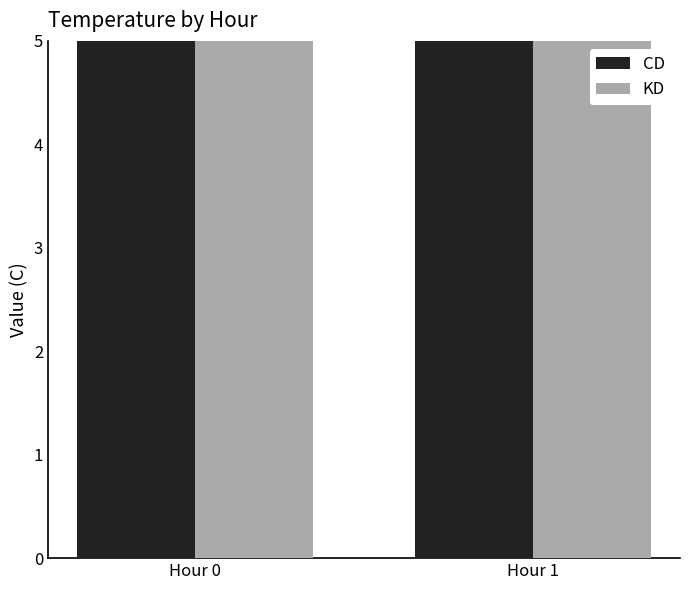

Reading left to right, transcribe all the data shown in this chart.

CD: Hour 0=7.9	Hour 1=7.6
KD: Hour 0=7.7	Hour 1=7.7